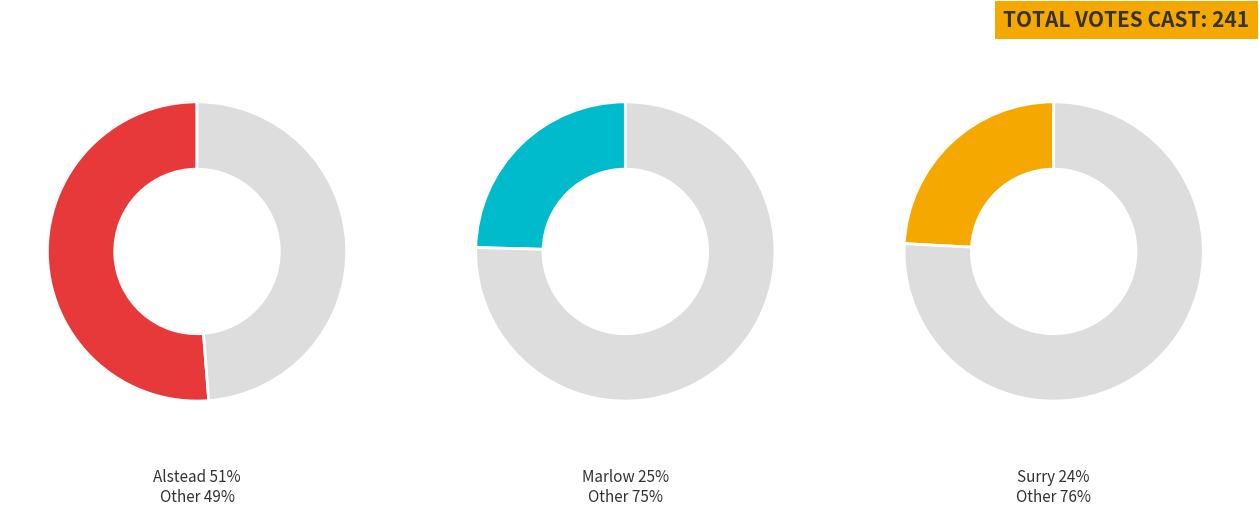

Which slice is the smallest?

Surry